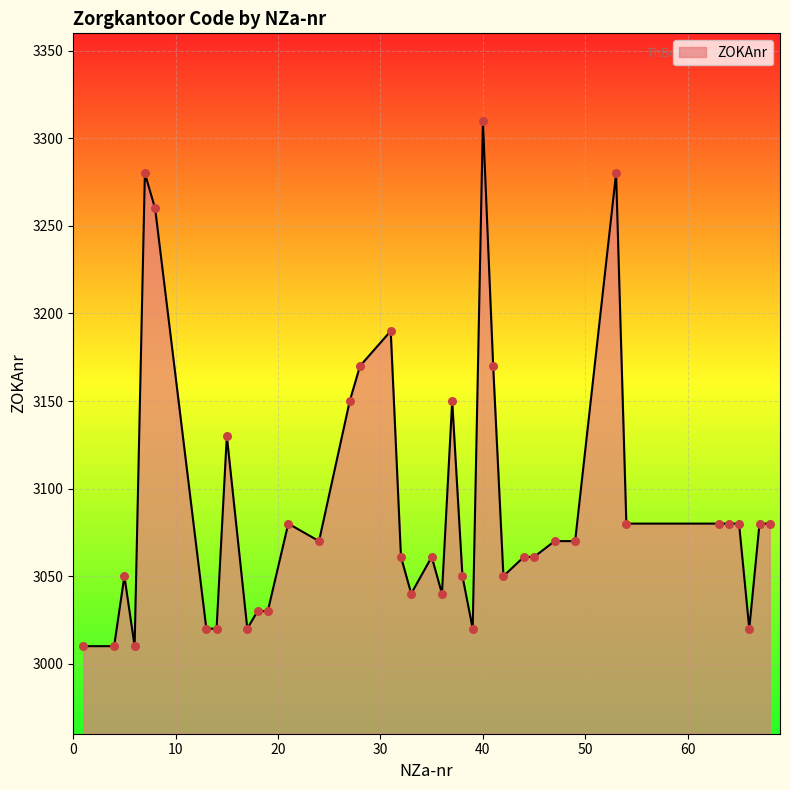

What is the smallest value displayed?

3010